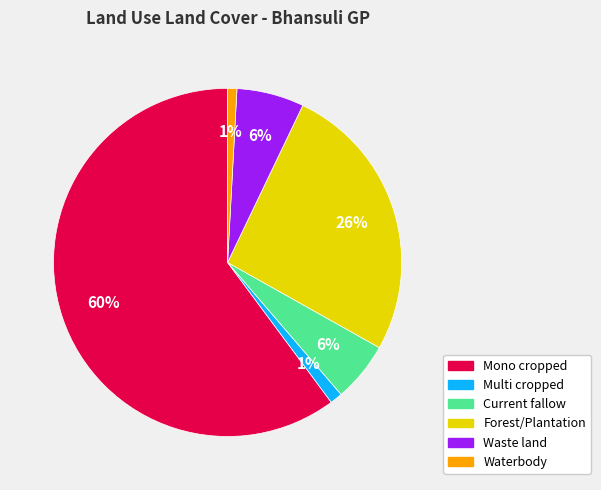

To the nearest percent, what is the difference between the Waste land and Forest/Plantation slice percentages?

20%